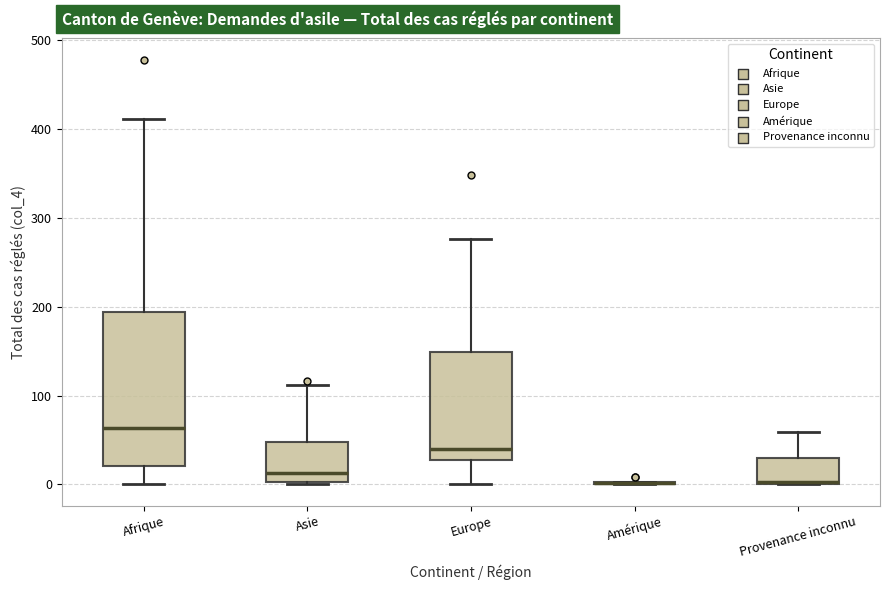

Which box is the tallest, from its lower edge to its upper edge?

Afrique